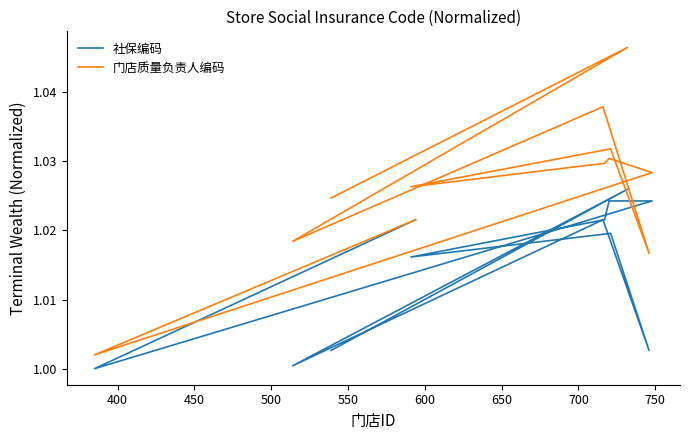

How many interior local peaks does the 门店质量负责人编码 series have?

4